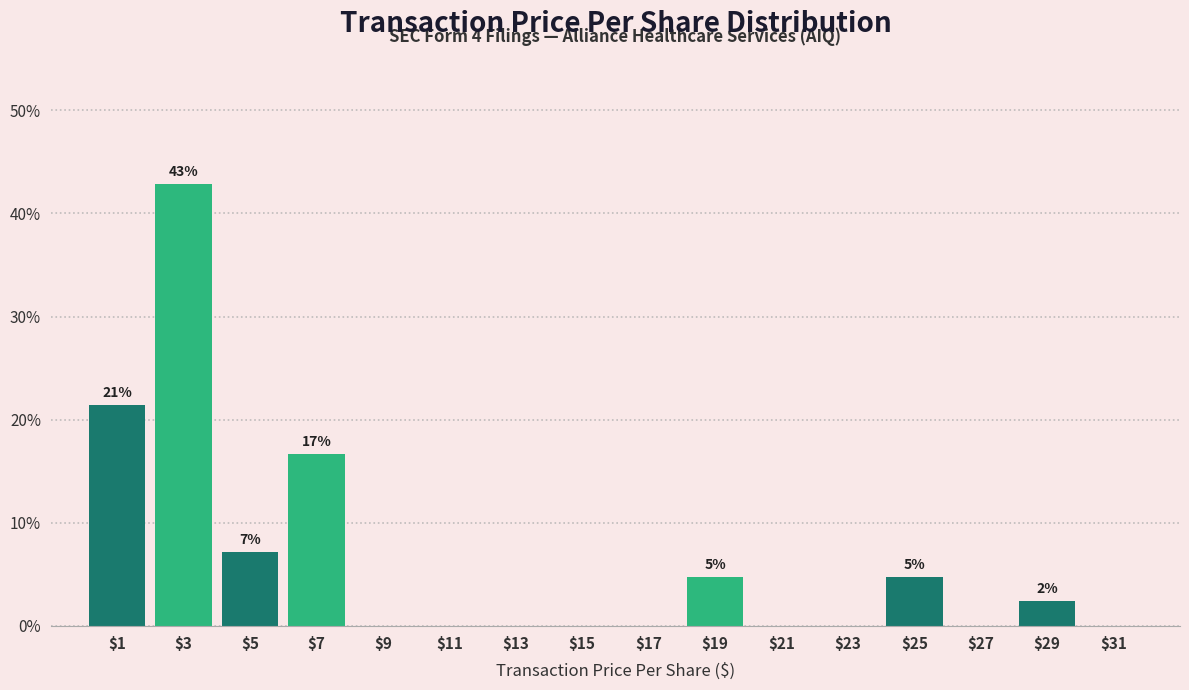

Which range on the x-axis has the tallest bar?

2 to 4